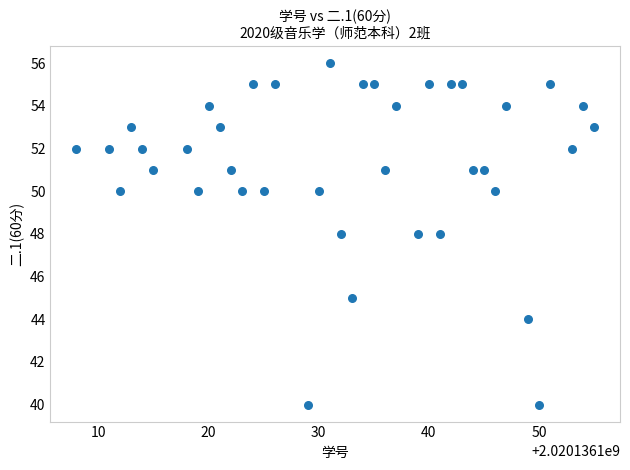

What is the range of X values (max minus min)?

47